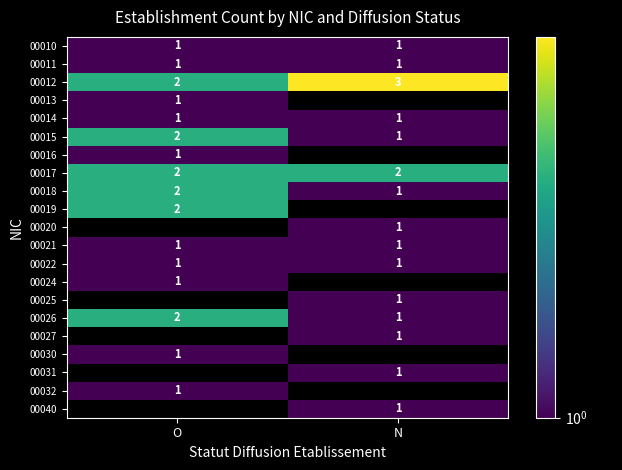

Count the number of data series in this chart.

21